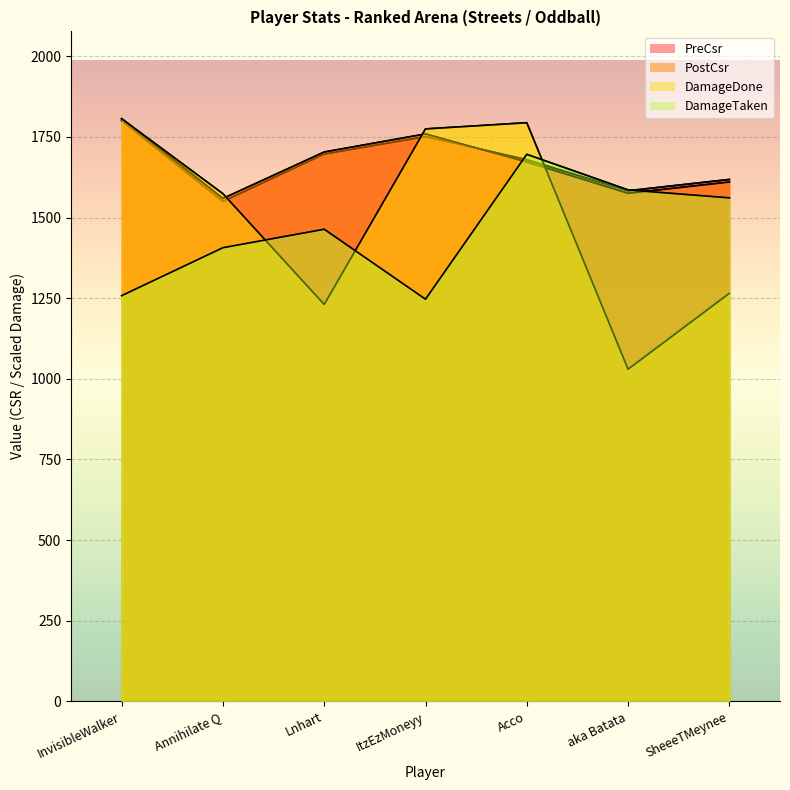

What is the sum of all DamageDone values?

10473.2